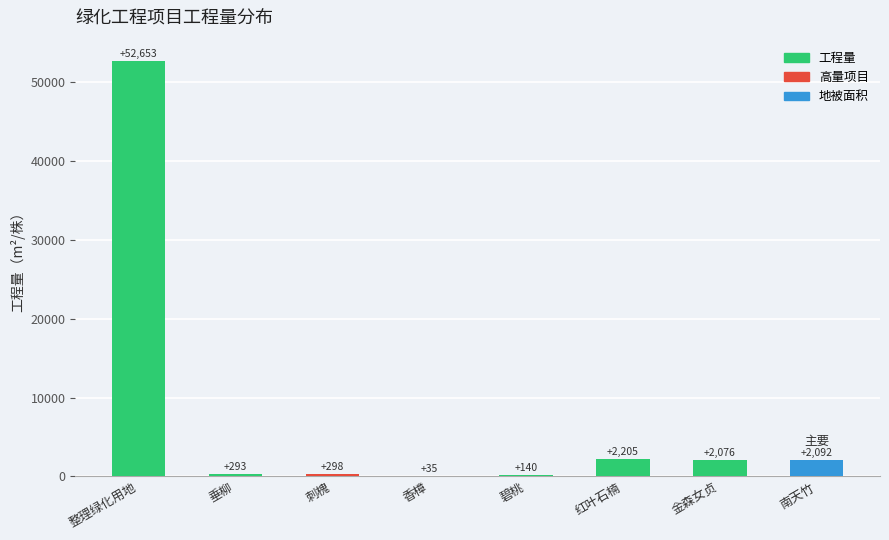

Which label corresponds to the largest value in the chart?

整理绿化用地